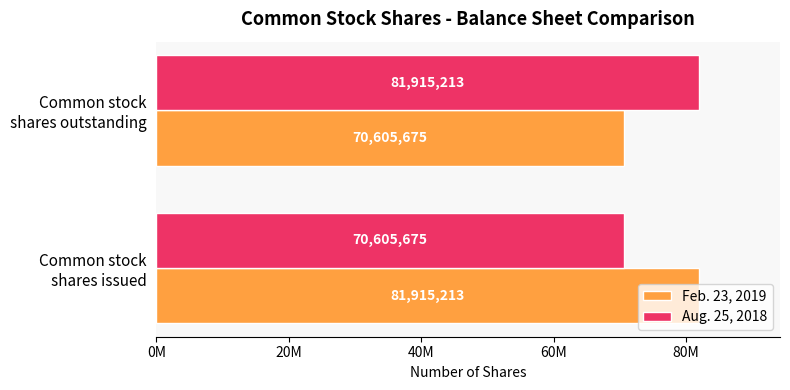

Where is Aug. 25, 2018 nearest to the value 76260444?

Common stock
shares issued